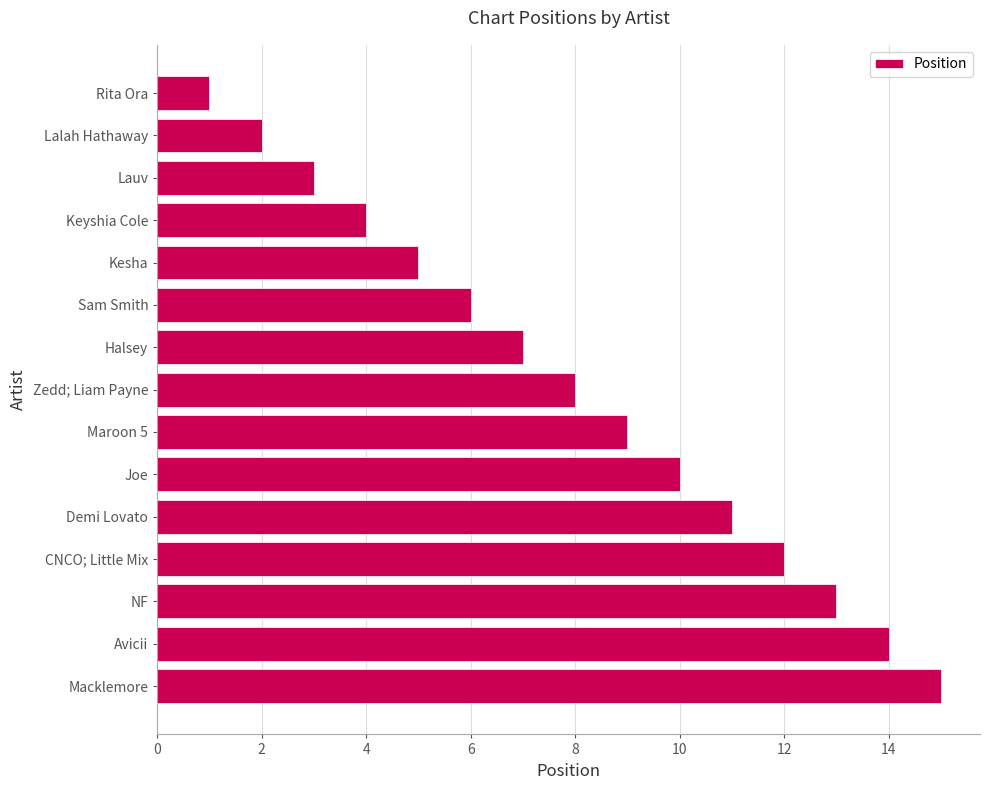

What is the average value?

8